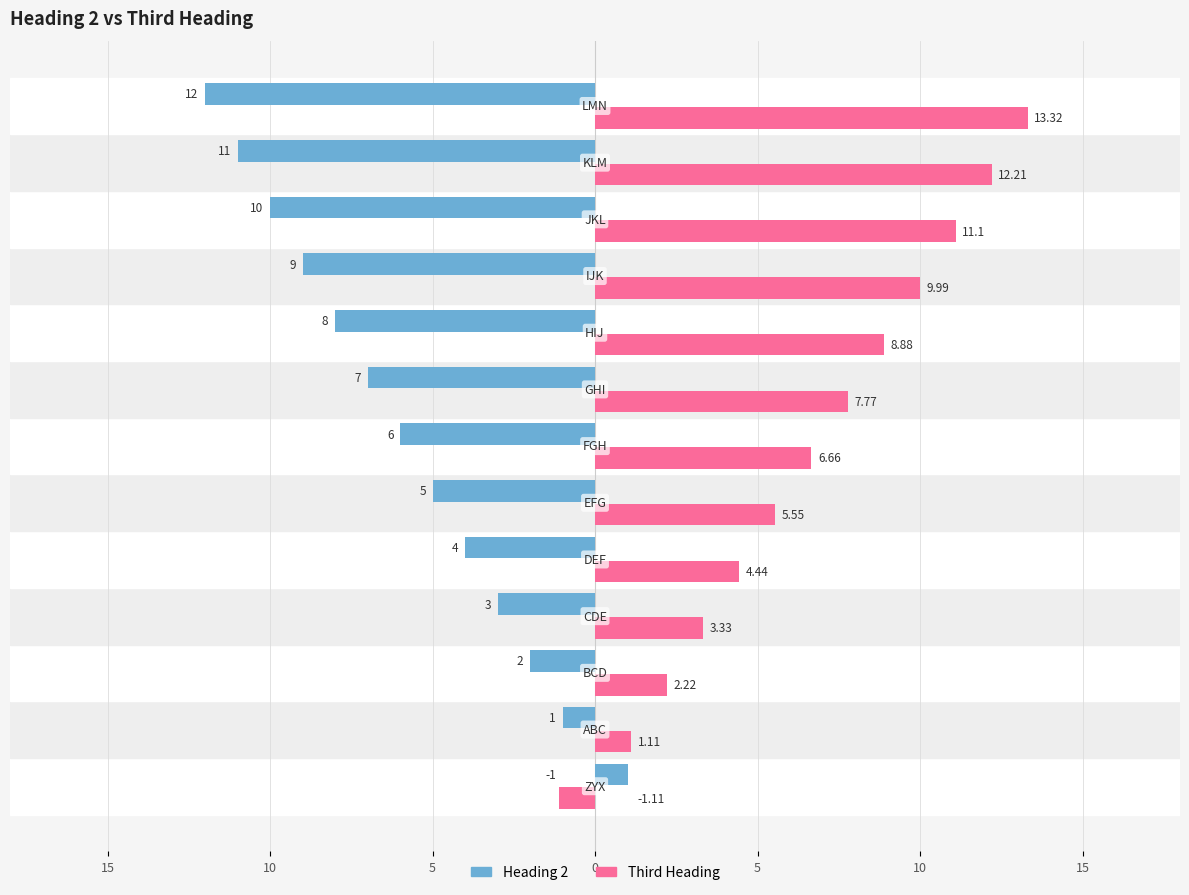

What are all the series names shown in the legend?

Heading 2, Third Heading